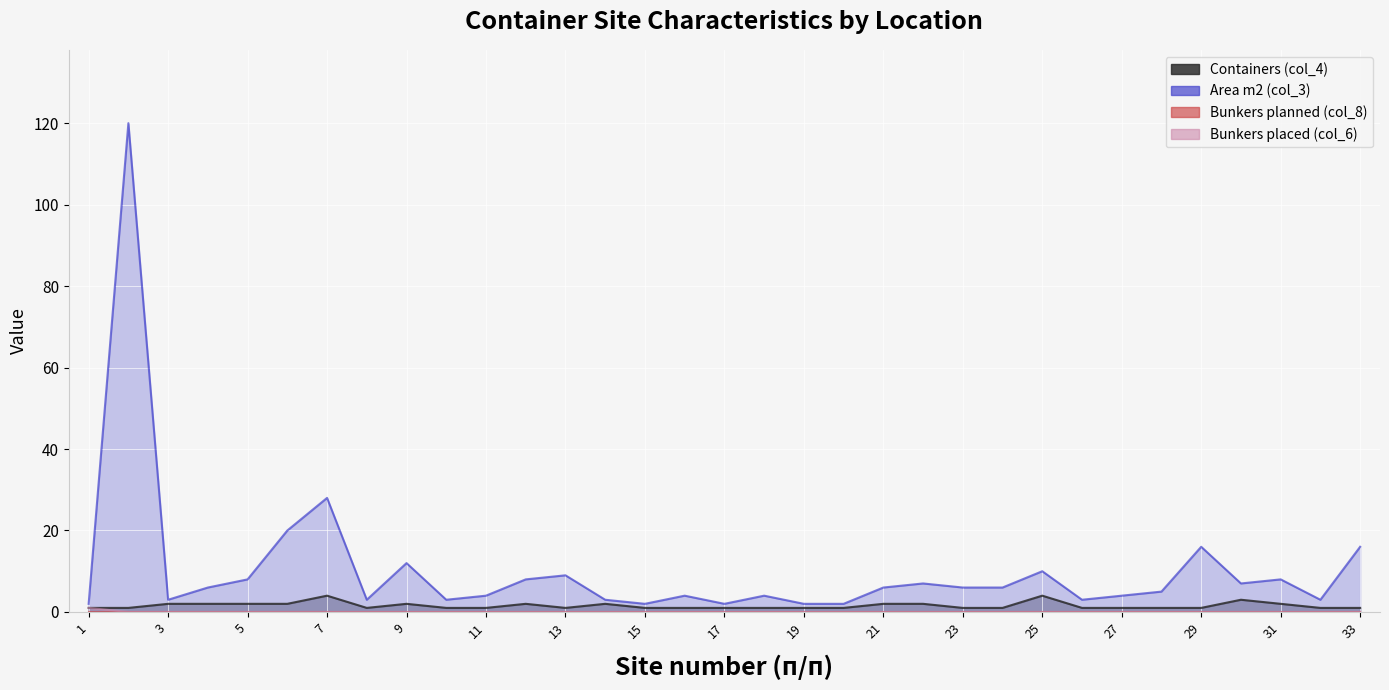

Which has a higher value, 17 or 18?

17